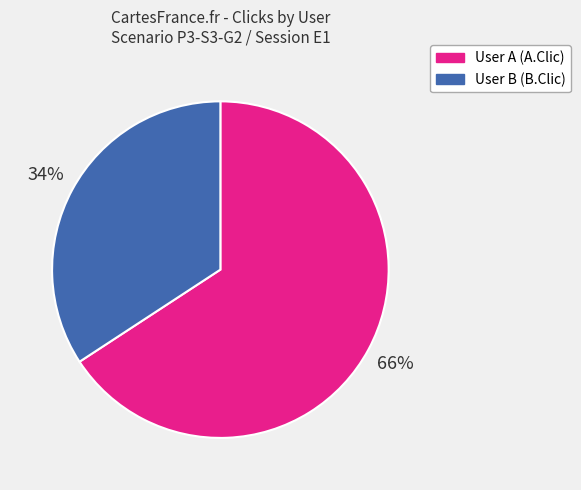

To the nearest percent, what portion does User B (B.Clic) represent?

34%